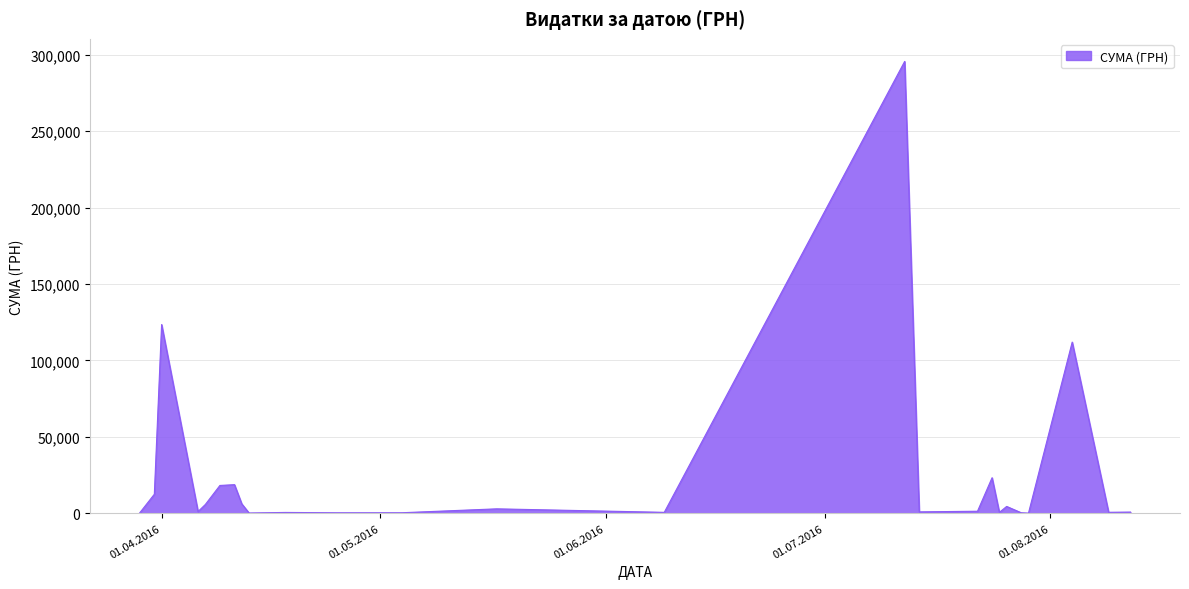

What is the greatest value displayed?

295638.6